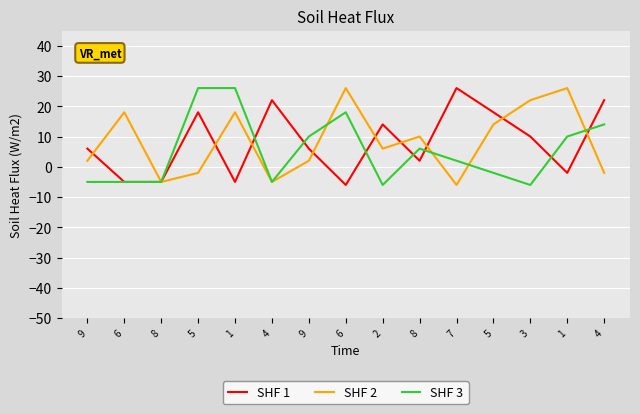

What are all the series names shown in the legend?

SHF 1, SHF 2, SHF 3